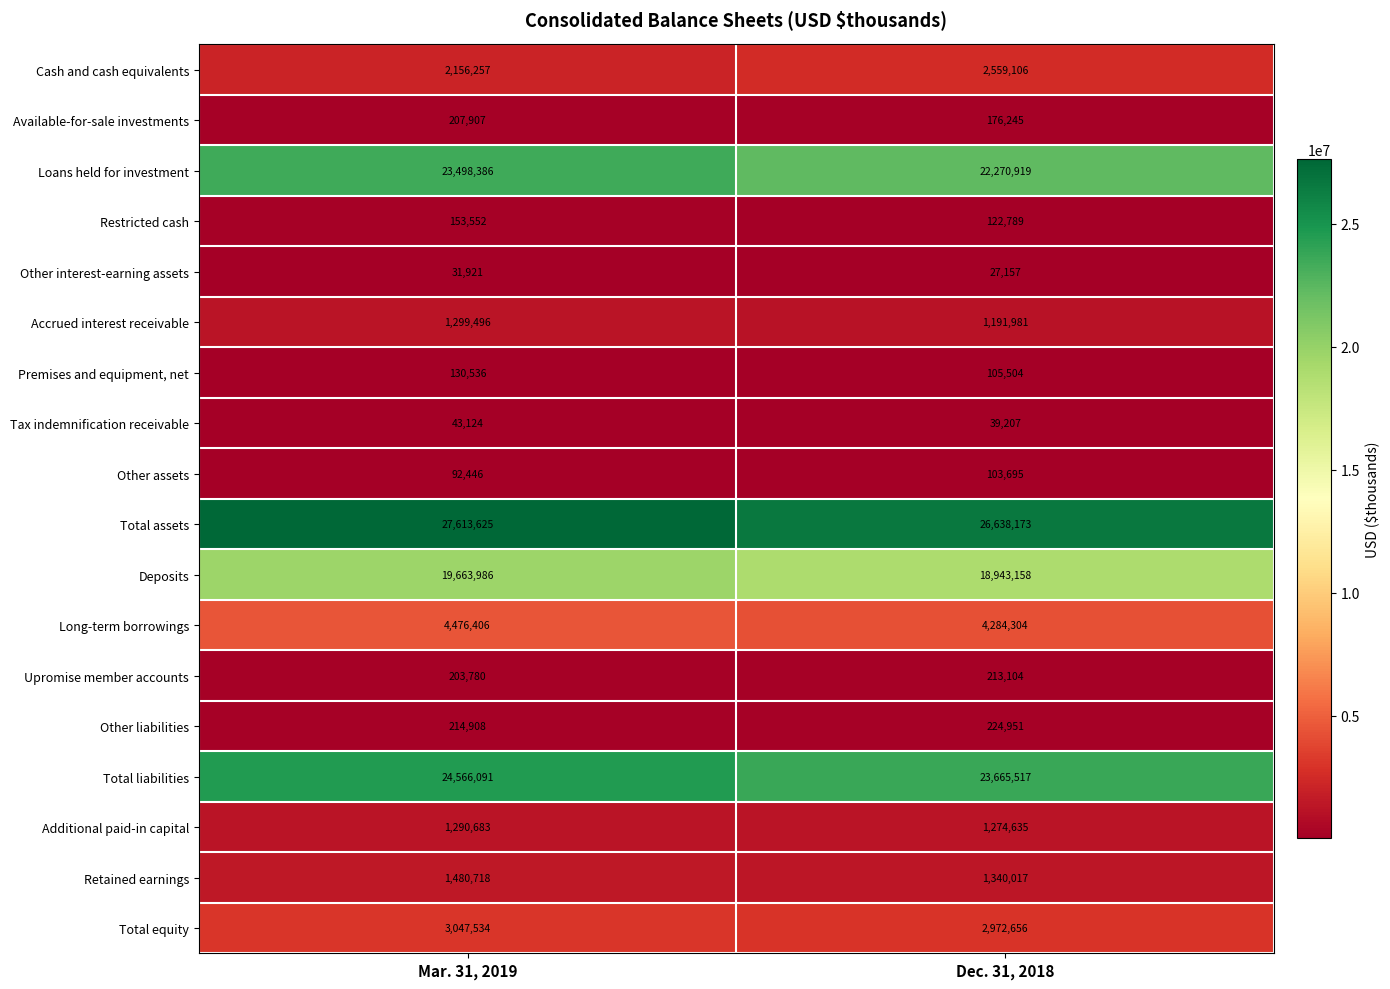

What is the highest value of the Other interest-earning assets series?

31921